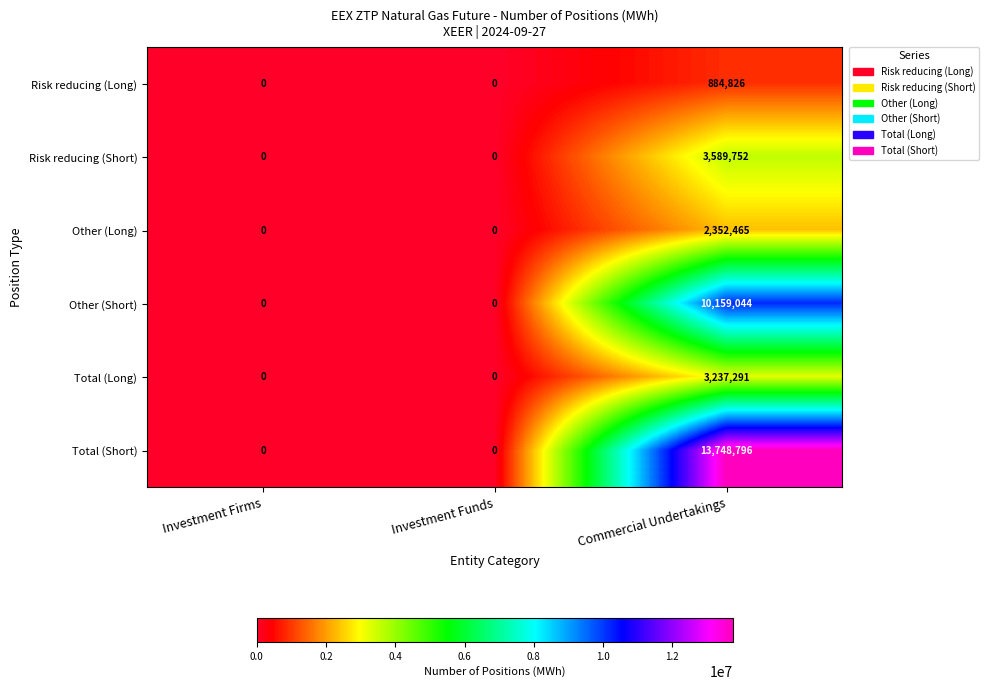

How many categories are shown in the chart?

3